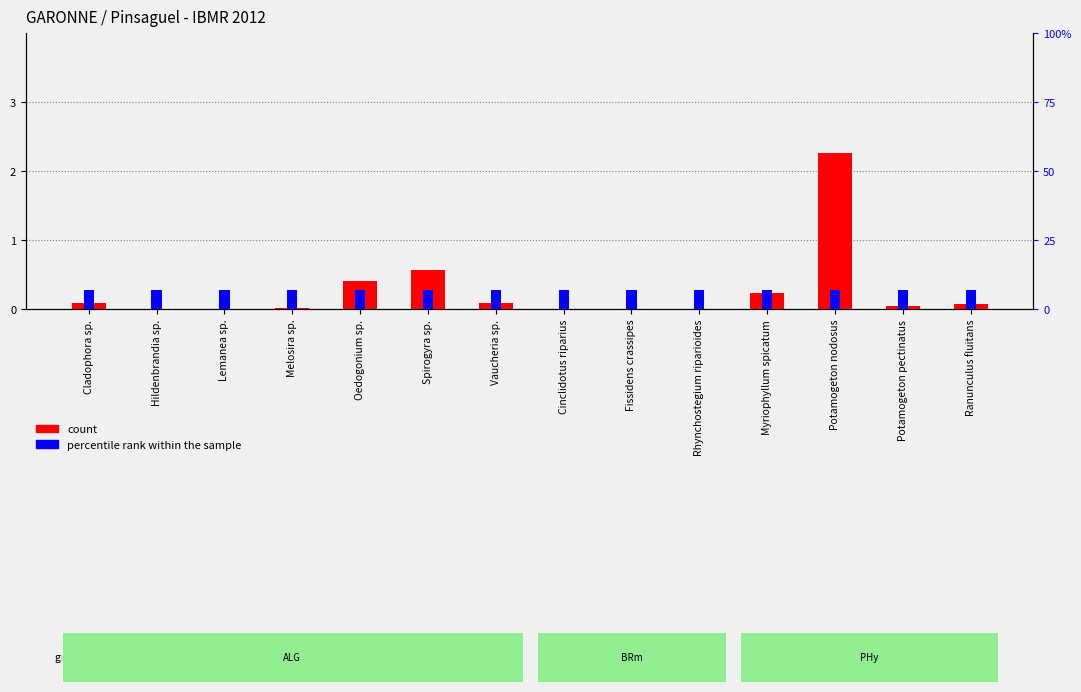

What is the value of the count bar at the 11th from the left?

0.2